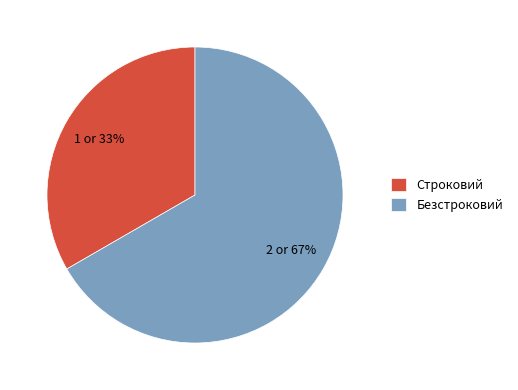

To the nearest percent, what portion does Безстроковий represent?

67%